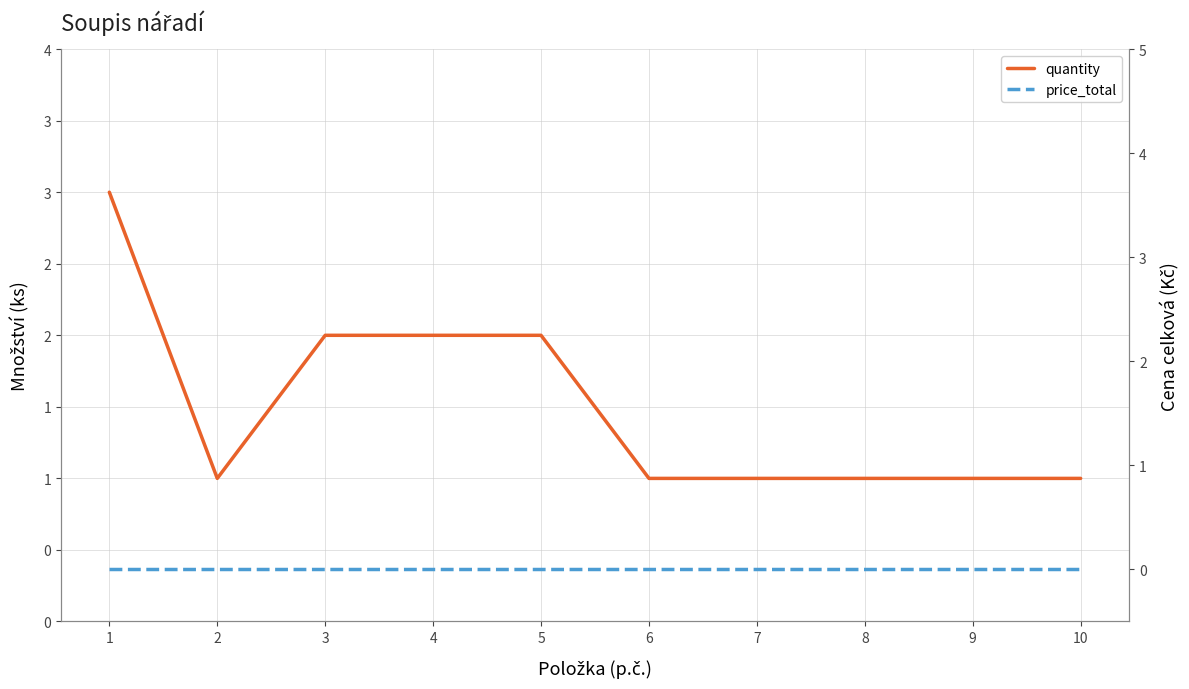

True or false: quantity and price_total intersect in this chart.

False